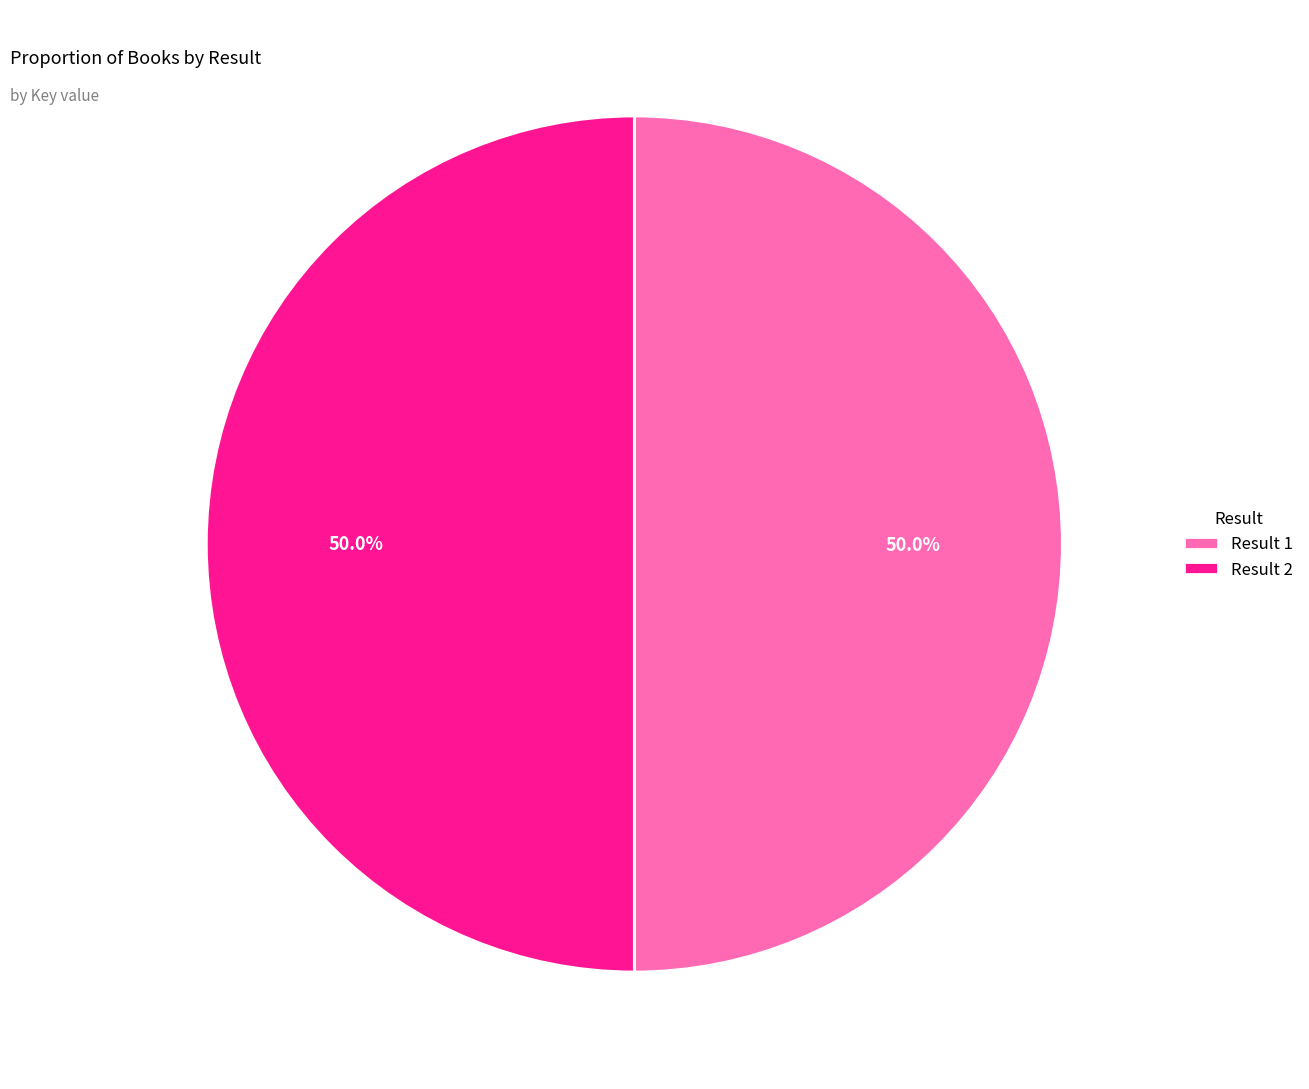

Approximately how many times larger is the value at Result 2 compared to Result 1?

1.0